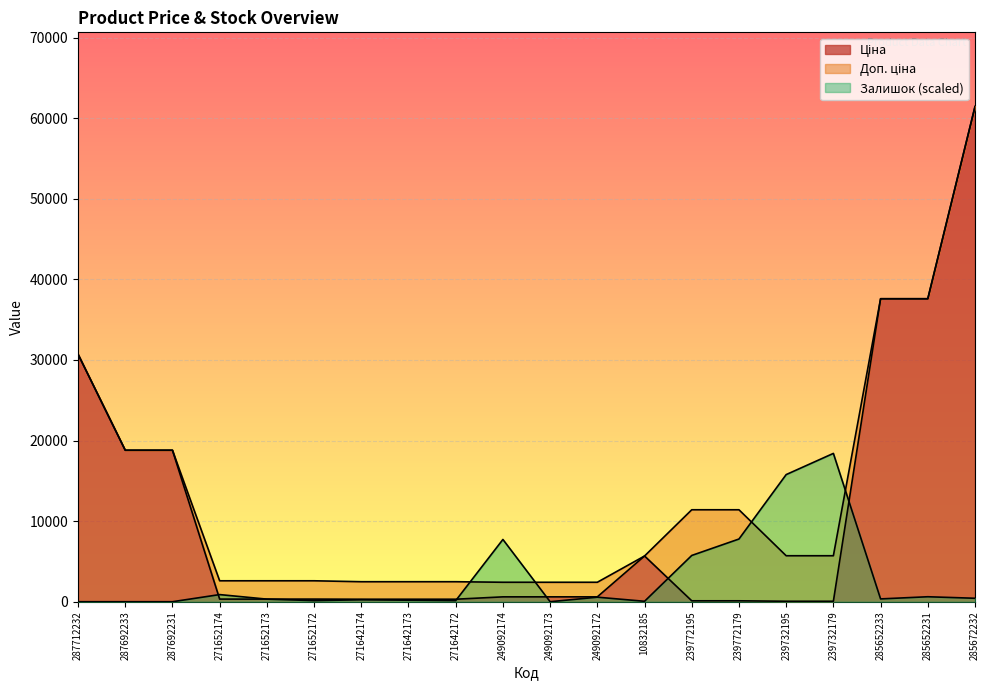

Which series has the largest range (max minus min)?

Ціна